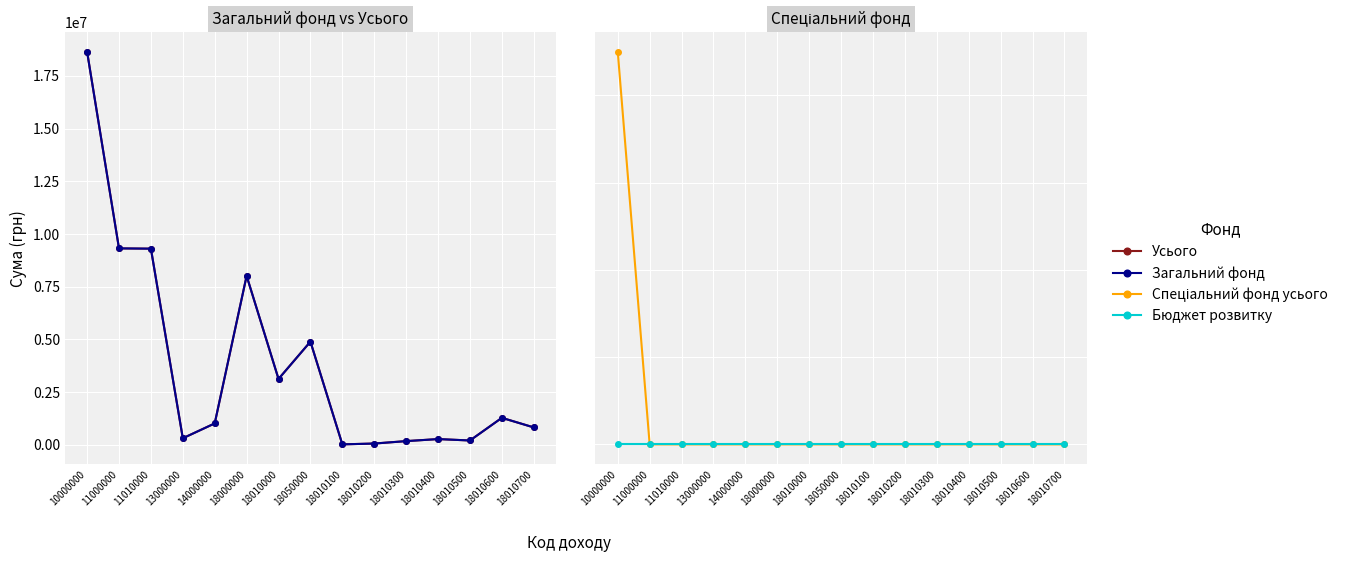

What is the maximum value shown in the chart?

18649490